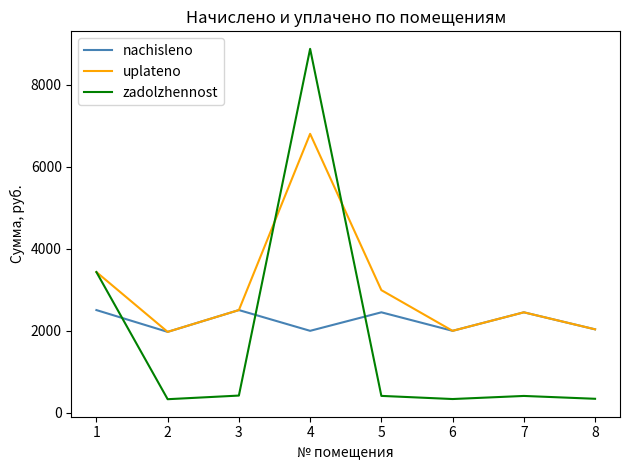

What is the spread (max minus min) of values at 4?

6876.4